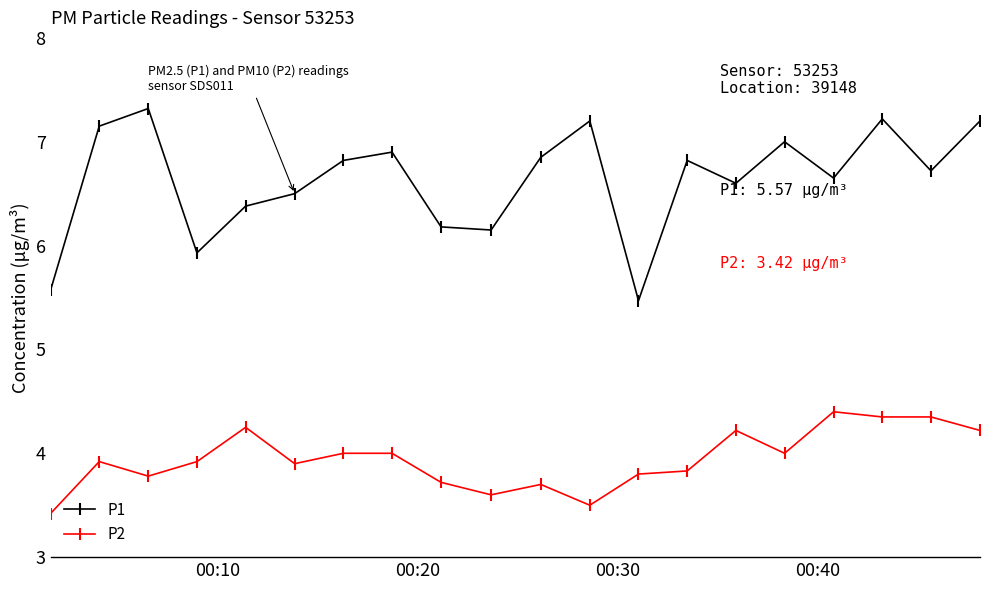

Which series has the widest spread of values?

P1